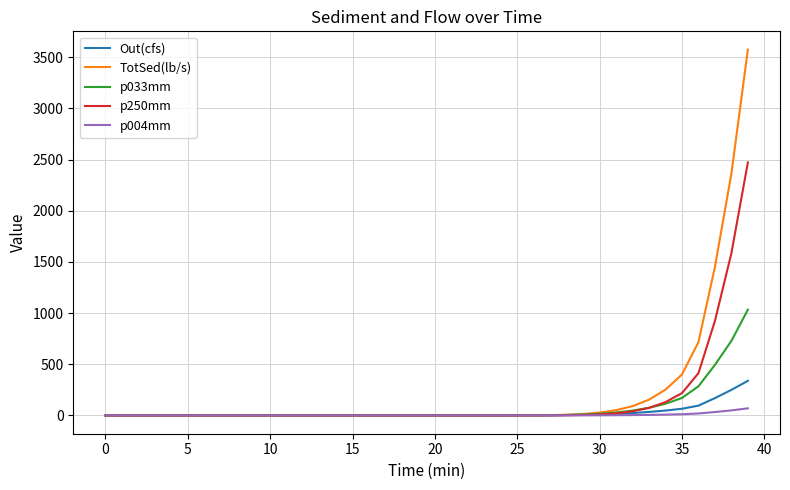

What is the maximum value for TotSed(lb/s)?

3573.7